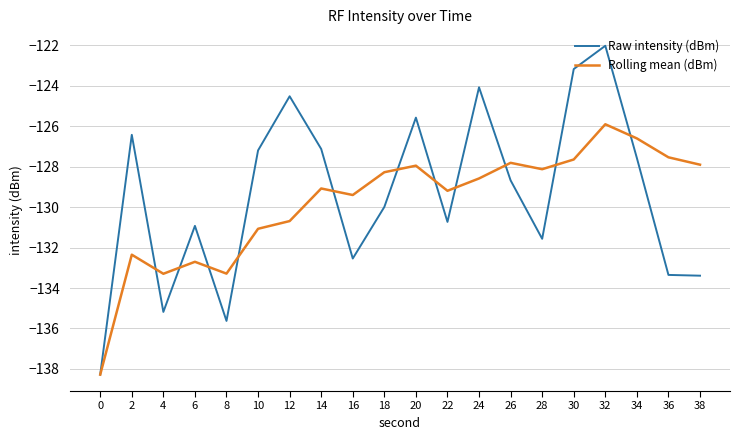

Does the chart have visible grid lines?

Yes